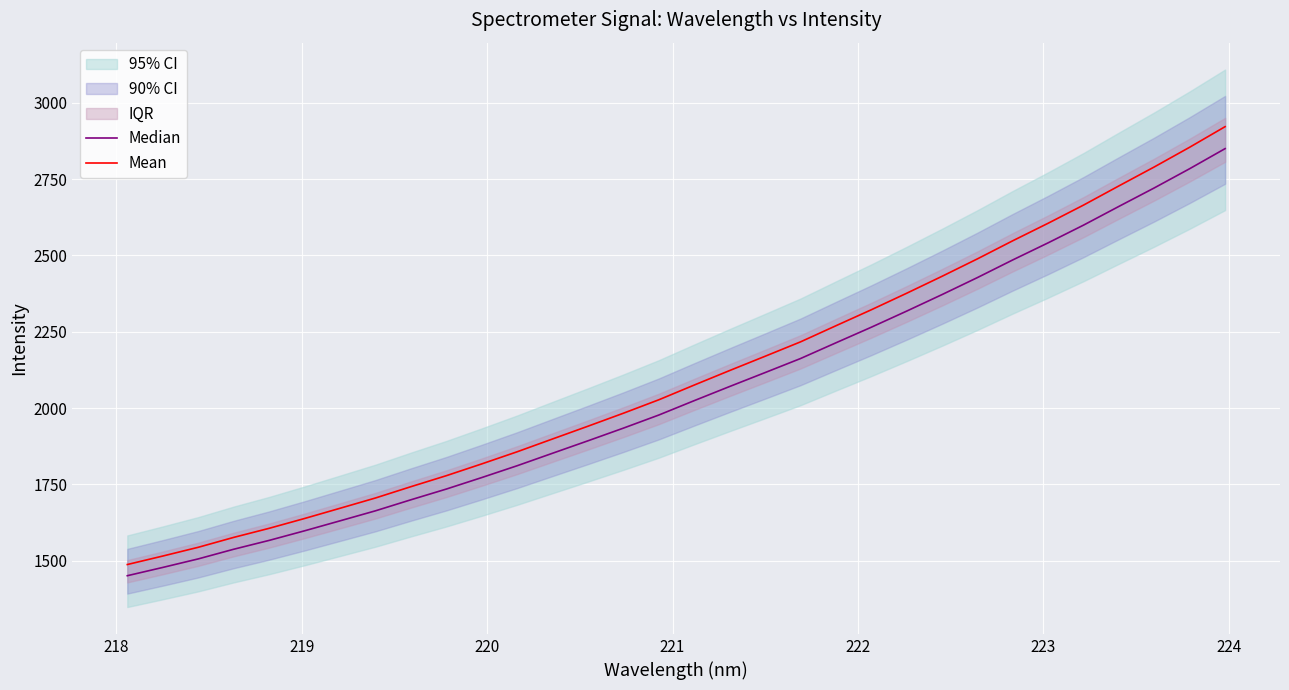

What is the lowest value of the Mean series?

1487.5